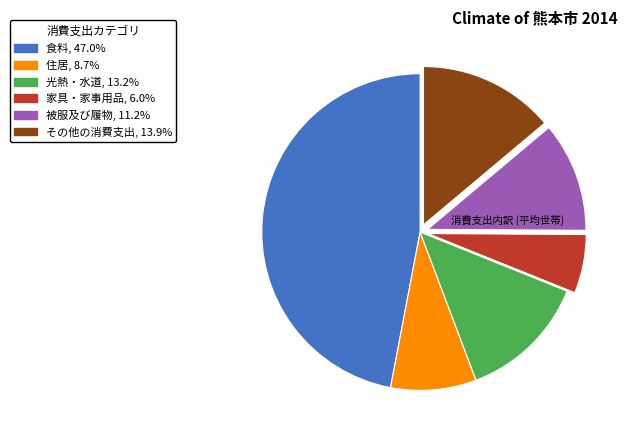

True or false: その他の消費支出 accounts for 26% of the total.

False